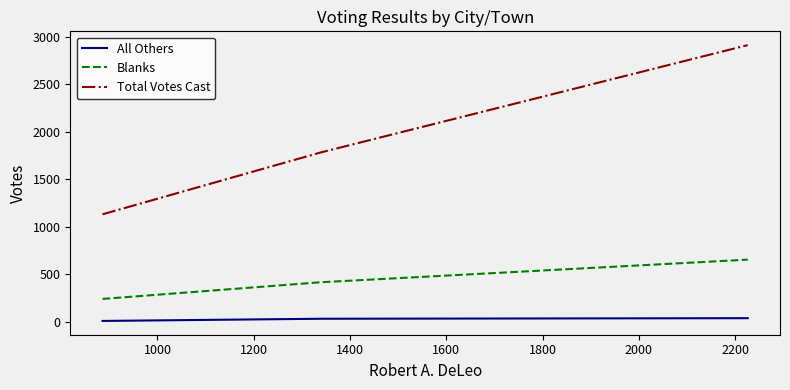

Rank the series by their maximum value, from lowest to highest.

All Others, Blanks, Total Votes Cast